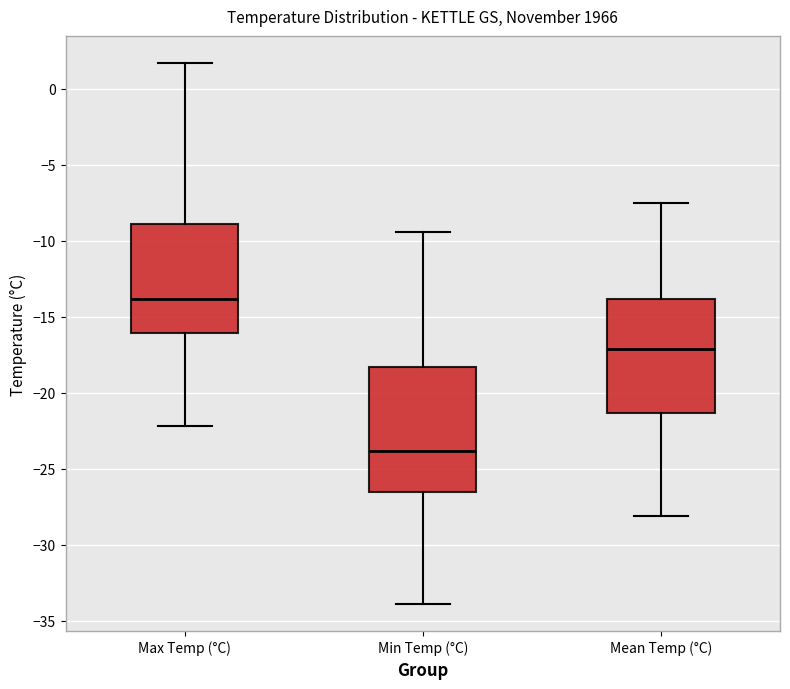

Where does the upper whisker of the box for Min Temp (°C) end on the y-axis? The values are not printed on the chart, so give them approximately, as read against the axis.

-9.5